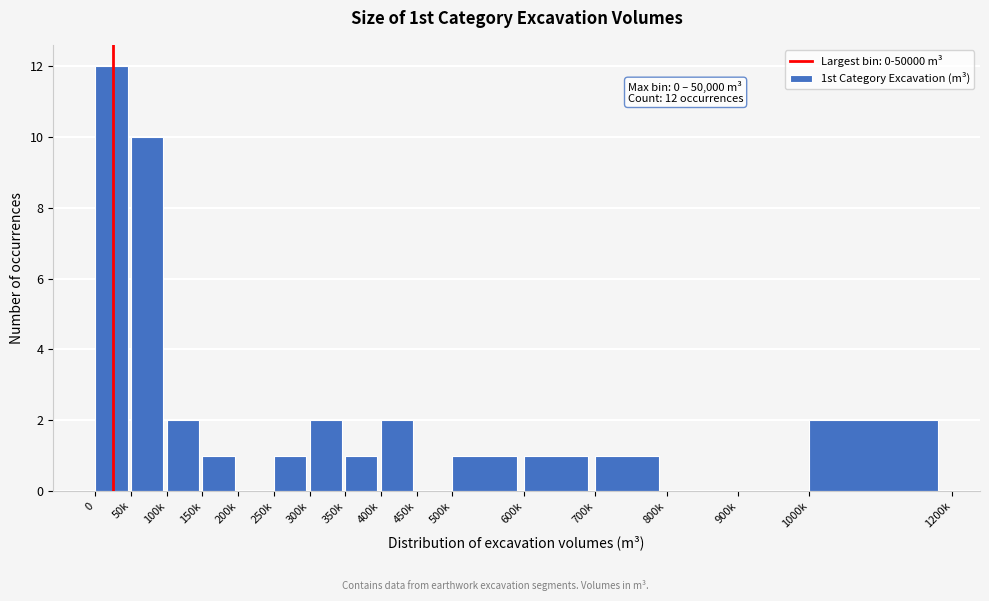

Reading right to left, transcribe all the data shown in this chart.

1000k=2	900k=0	800k=0	700k=1	600k=1	500k=1	450k=0	400k=2	350k=1	300k=2	250k=1	200k=0	150k=1	100k=2	50k=10	0=12